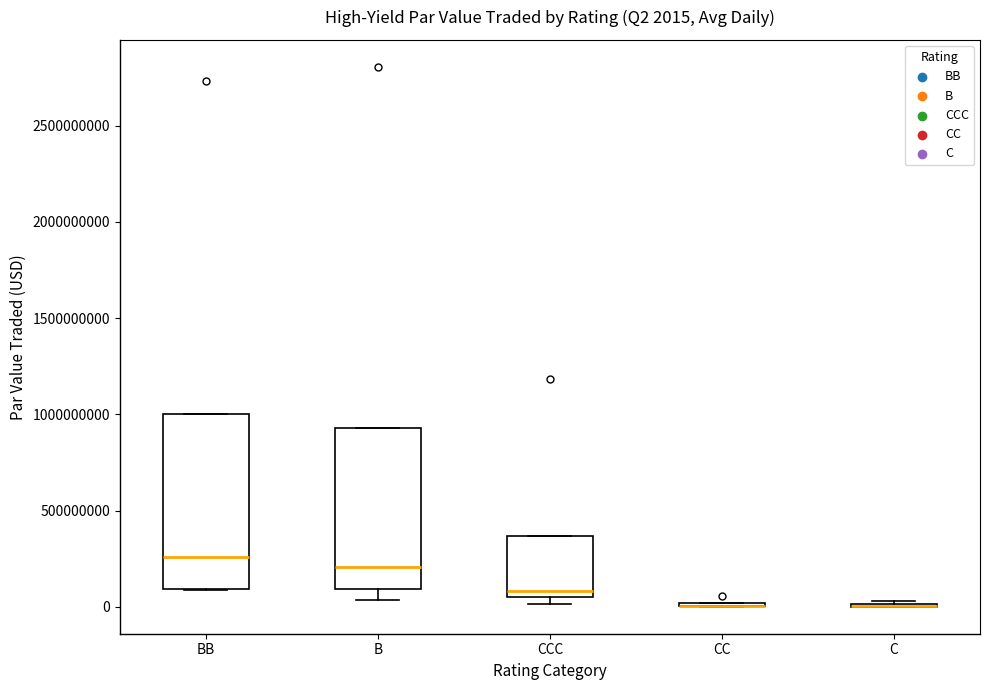

Which box is the tallest, from its lower edge to its upper edge?

BB